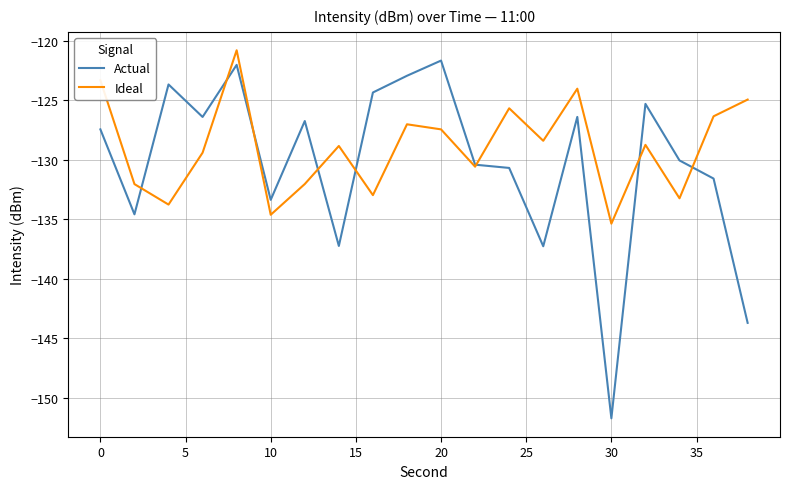

What is the minimum value shown in the chart?

-151.7